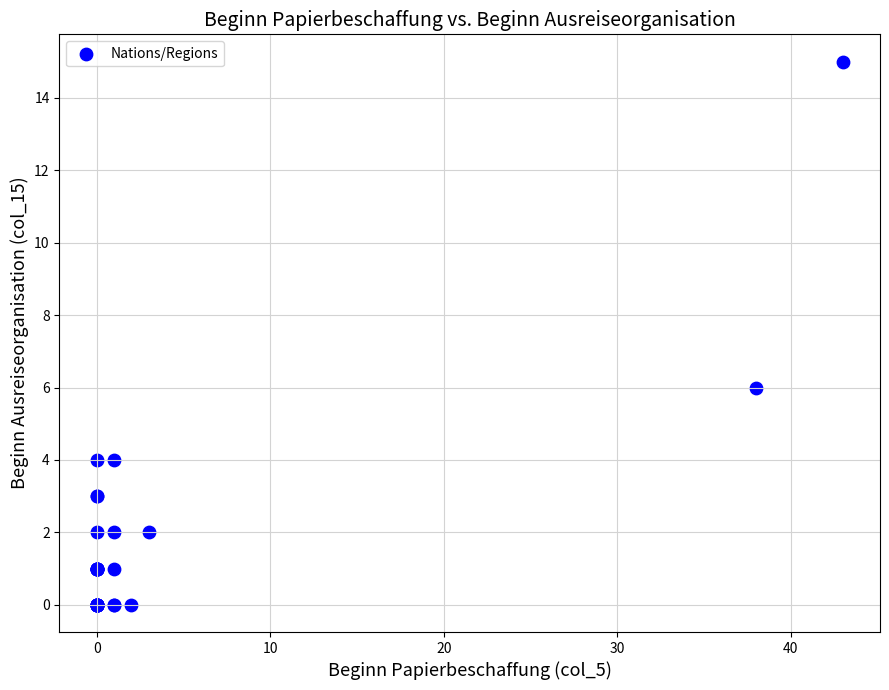

What Y value in the scatter plot is closest to 7?

6